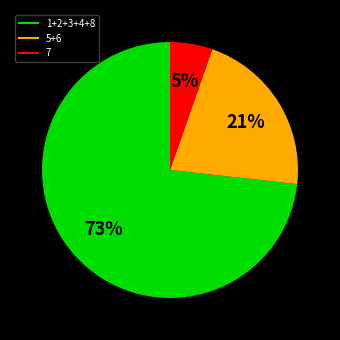

Count the number of slices in the pie.

3